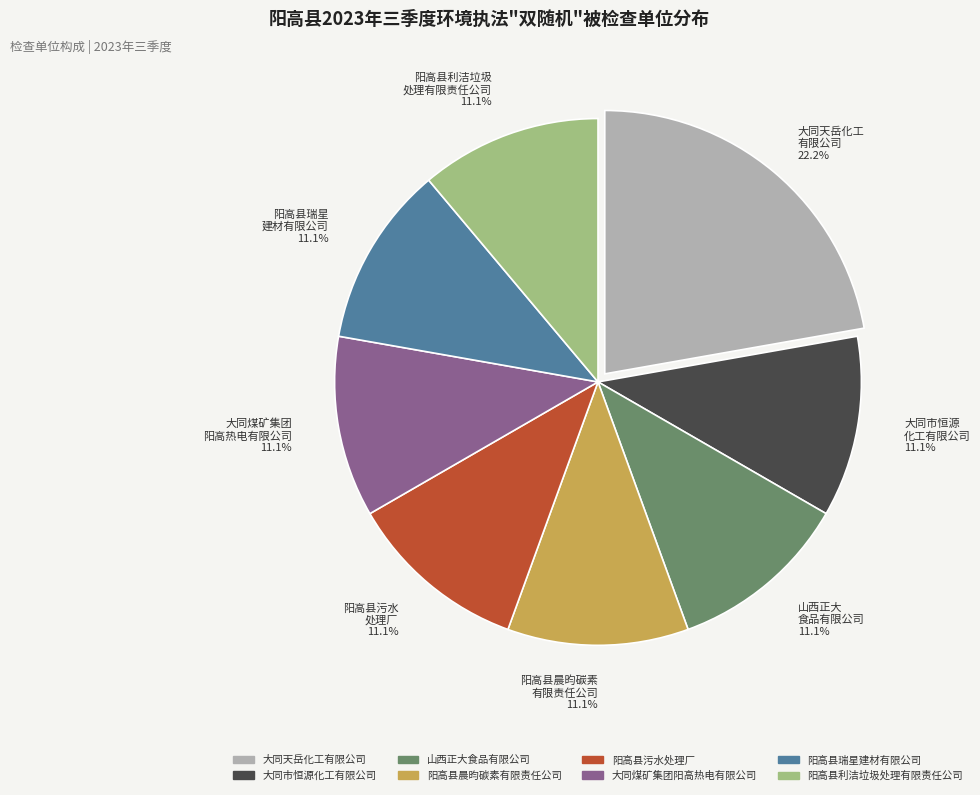

What percentage do 山西正大食品有限公司 and 大同天岳化工有限公司 together represent?

33.3%